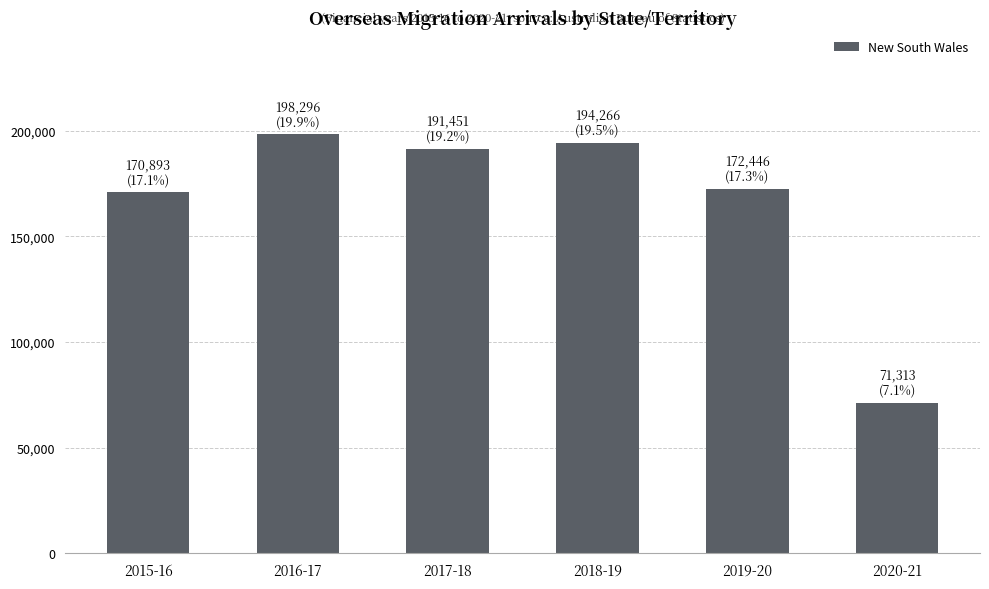

Reading left to right, what are all the values shown in this chart?

2015-16=170893	2016-17=198296	2017-18=191451	2018-19=194266	2019-20=172446	2020-21=71313